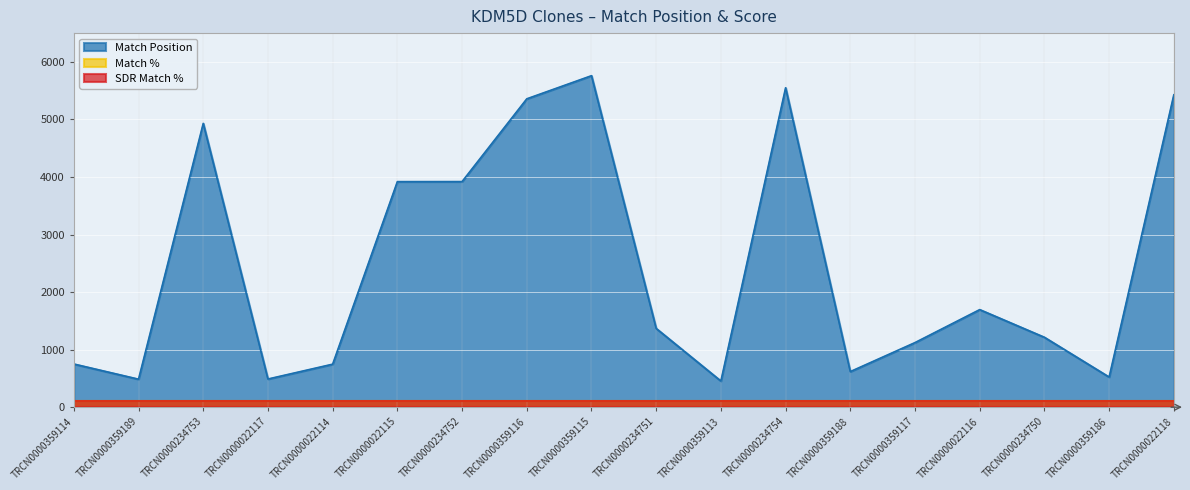

Reading right to left, transcribe all the data shown in this chart.

Match Position: 5428	523	1214	1695	1122	618	5550	454	1368	5760	5358	3920	3919	747	489	4931	486	750
Match %: 100	100	100	100	100	100	100	100	100	100	100	100	100	100	100	100	100	100
SDR Match %: 100	100	100	100	100	100	100	100	100	100	100	100	100	100	100	100	100	100